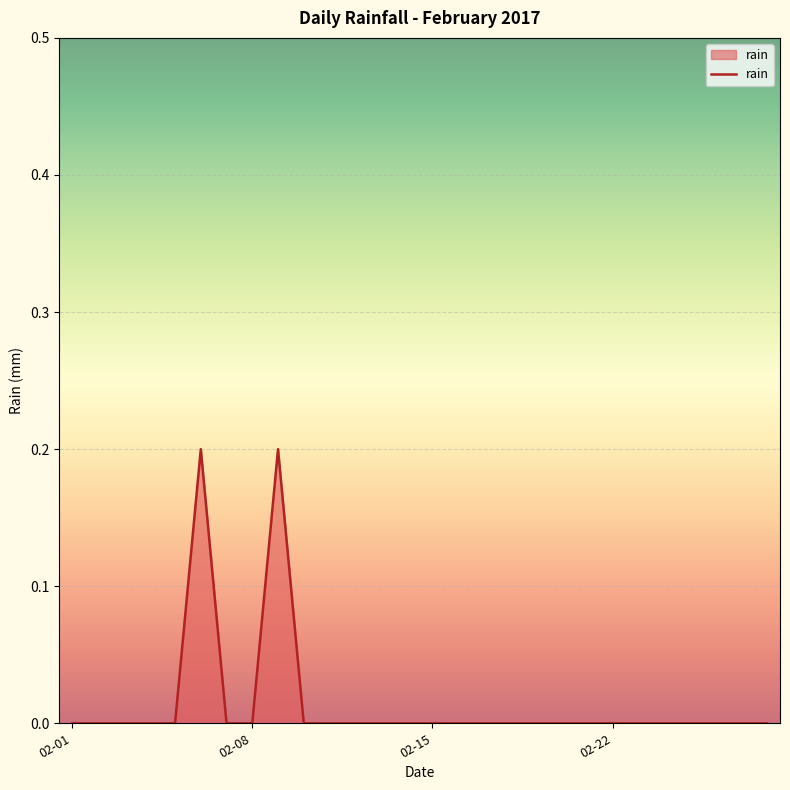

How many lines are shown in the chart?

1